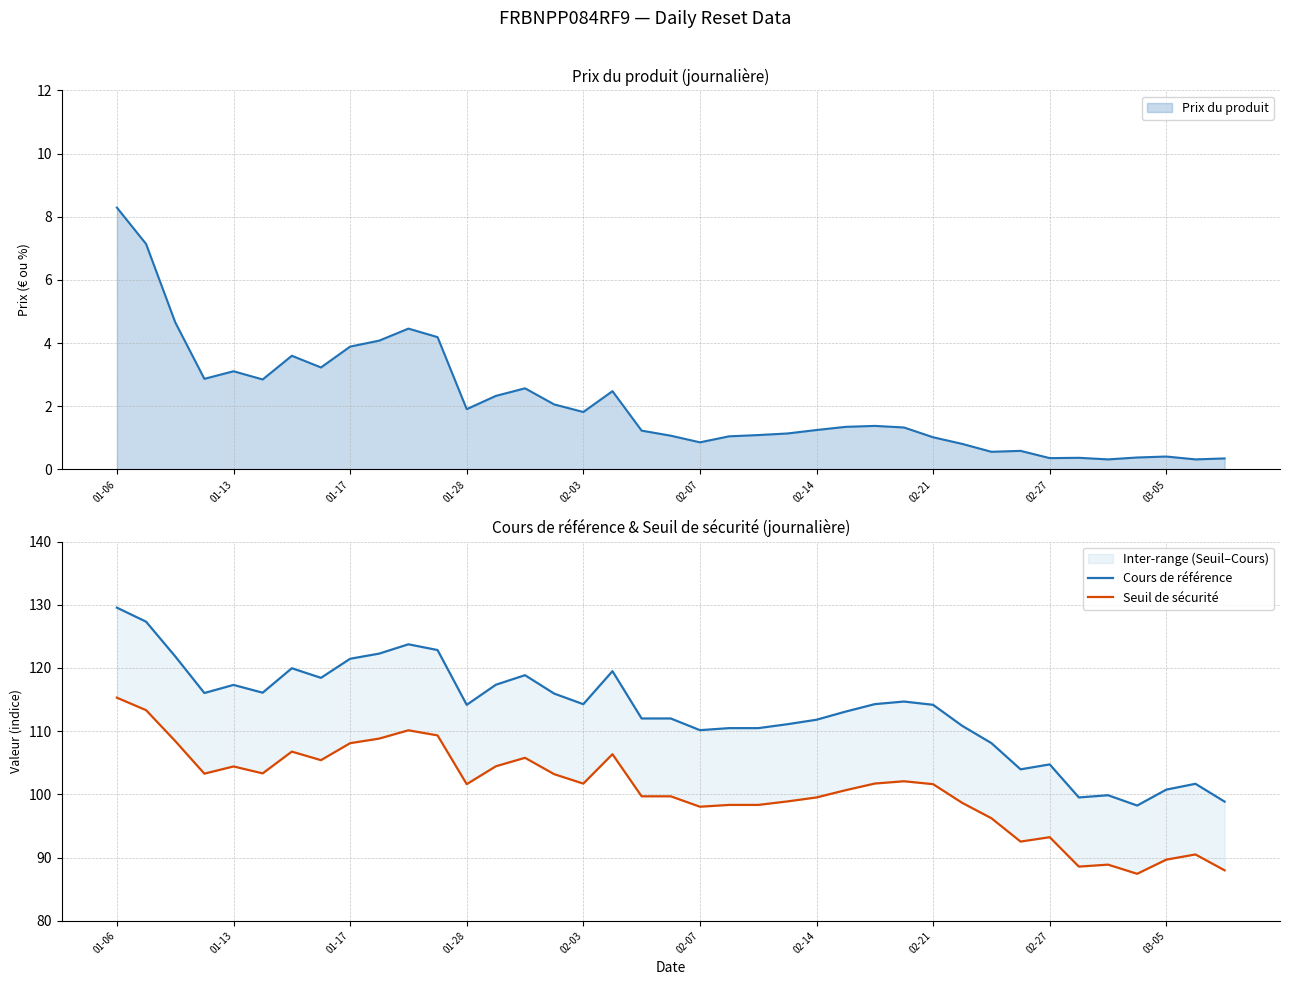

Rank the series at 01-06 from highest to lowest value.

Cours de référence, Seuil de sécurité